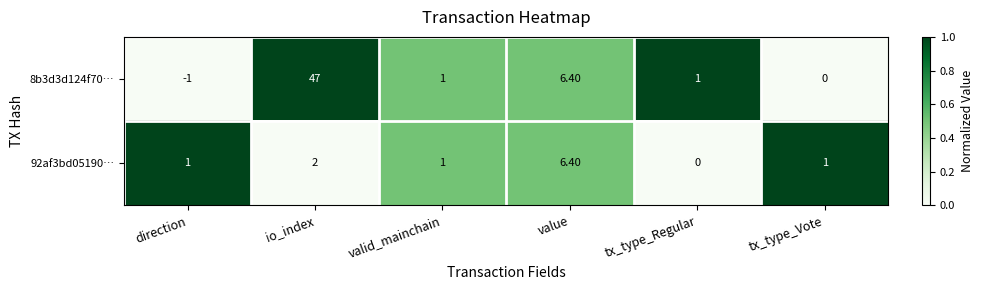

At which category is the sum across all series the highest?

io_index